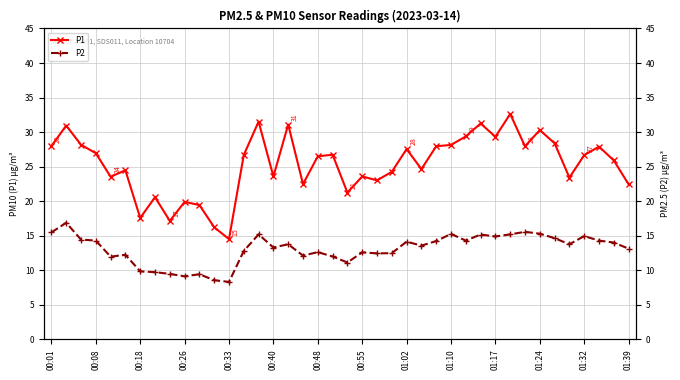

How many distinct data groups are displayed?

2